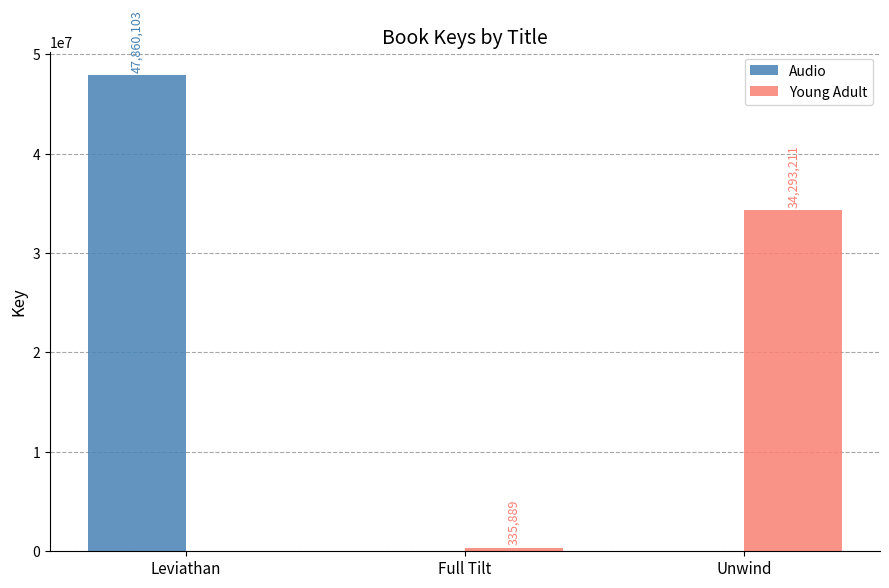

How many groups of bars are there?

3